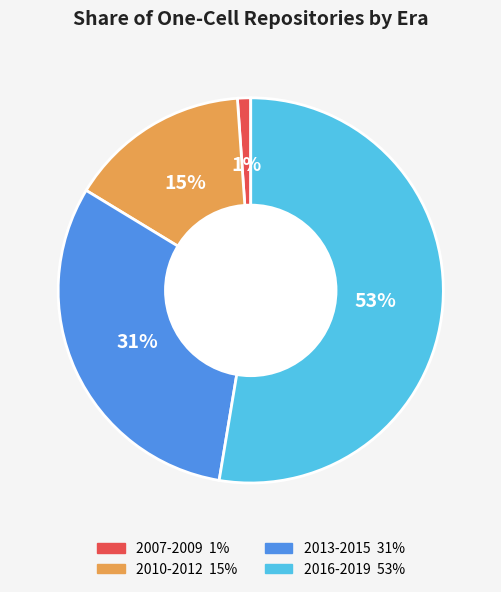

Is there any slice that represents more than half of the pie?

Yes